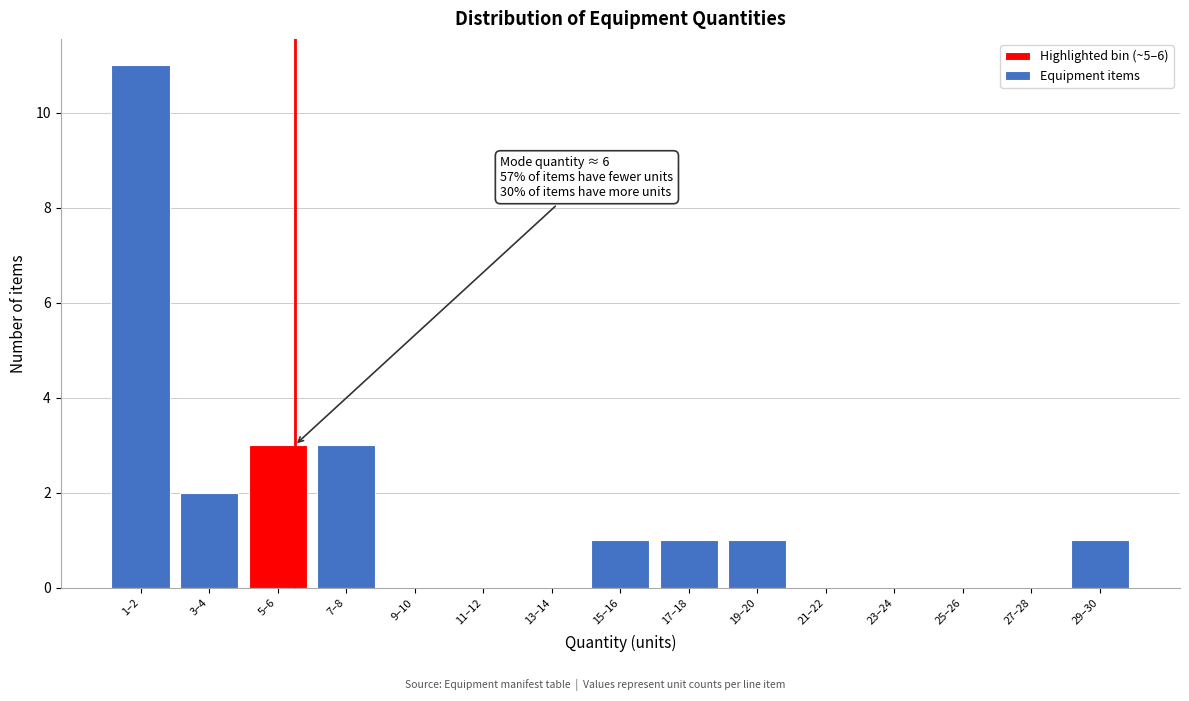

Reading left to right, extract all data points from this chart.

1–2=11	3–4=2	5–6=3	7–8=3	9–10=0	11–12=0	13–14=0	15–16=1	17–18=1	19–20=1	21–22=0	23–24=0	25–26=0	27–28=0	29–30=1